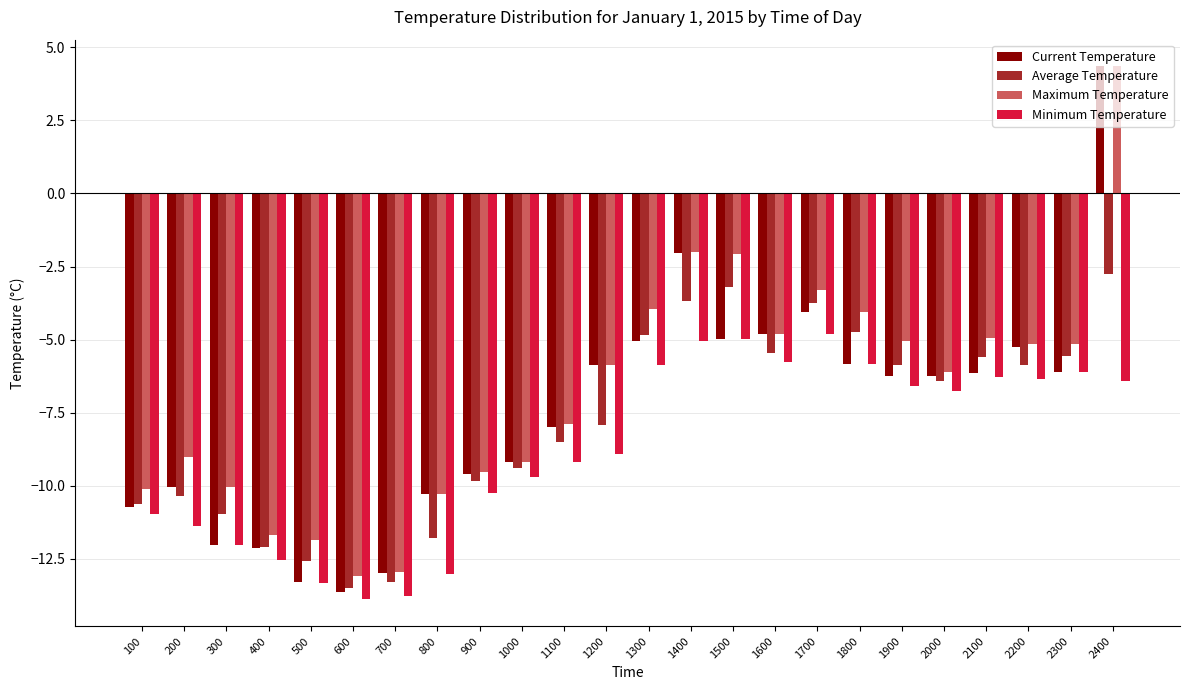

How many groups of bars are there?

24